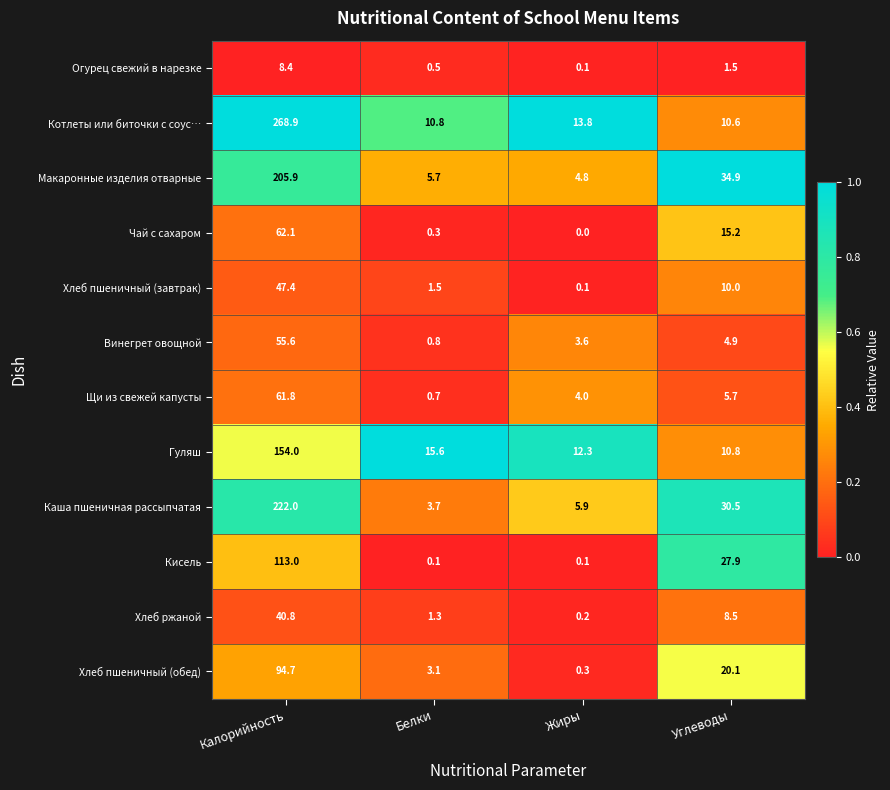

What is the average value of the Хлеб ржаной series?

12.7